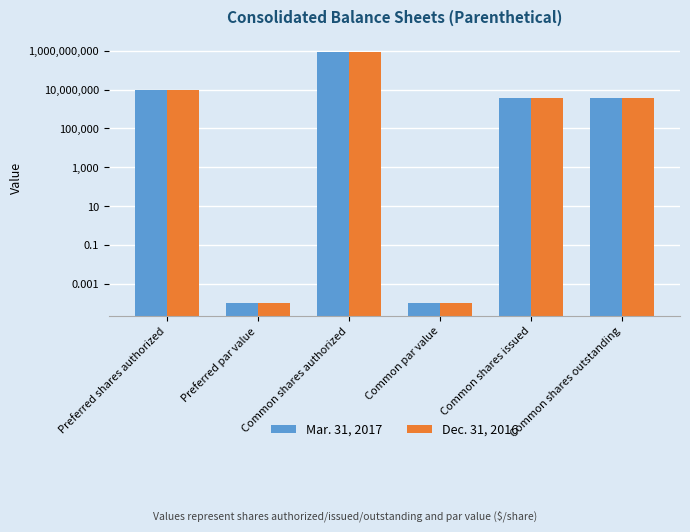

Where does the Dec. 31, 2016 series first go above 3588740?

Preferred shares authorized